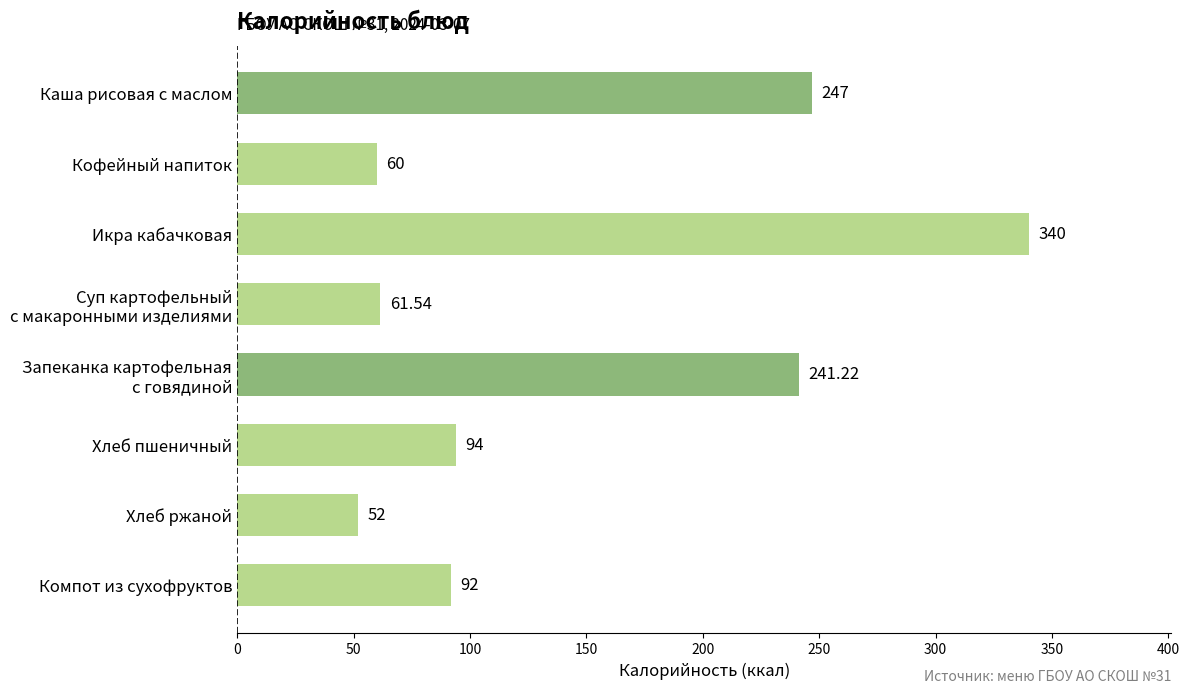

What is the greatest value displayed?

340.0